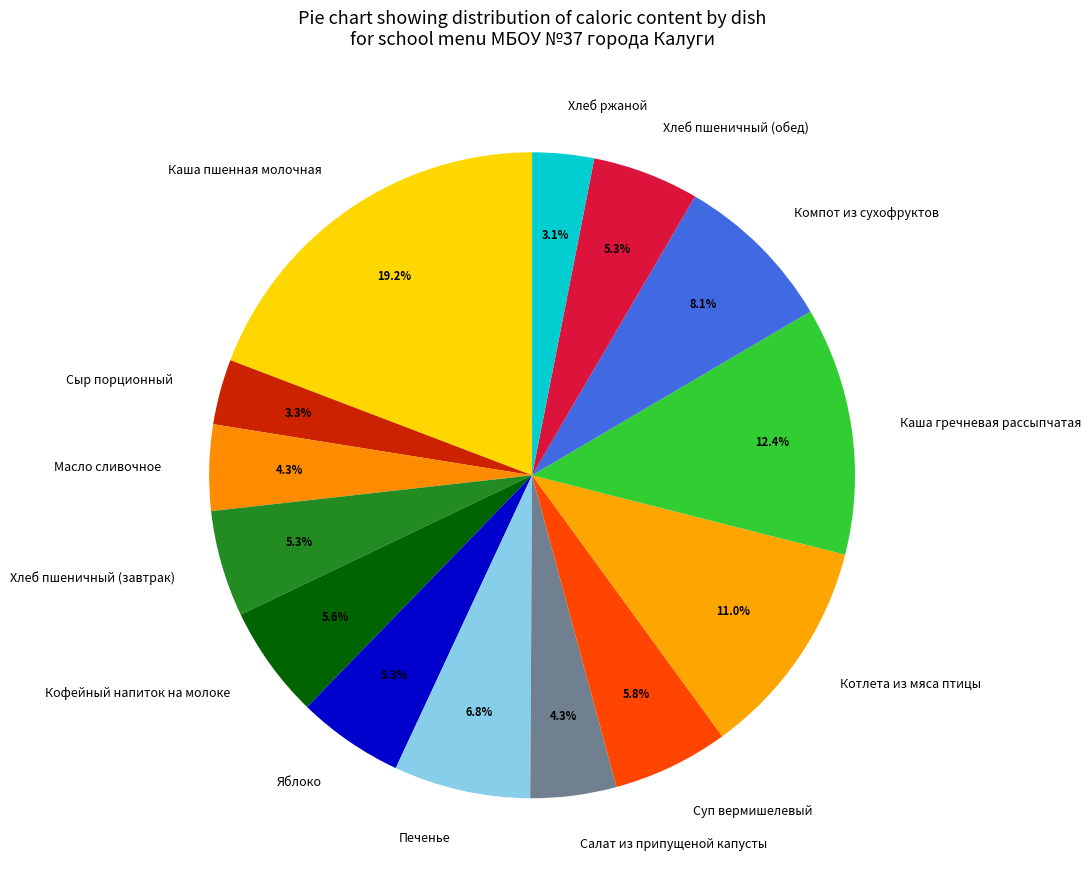

What is the ratio of the value at Каша пшенная молочная to the value at Кофейный напиток на молоке?

3.4